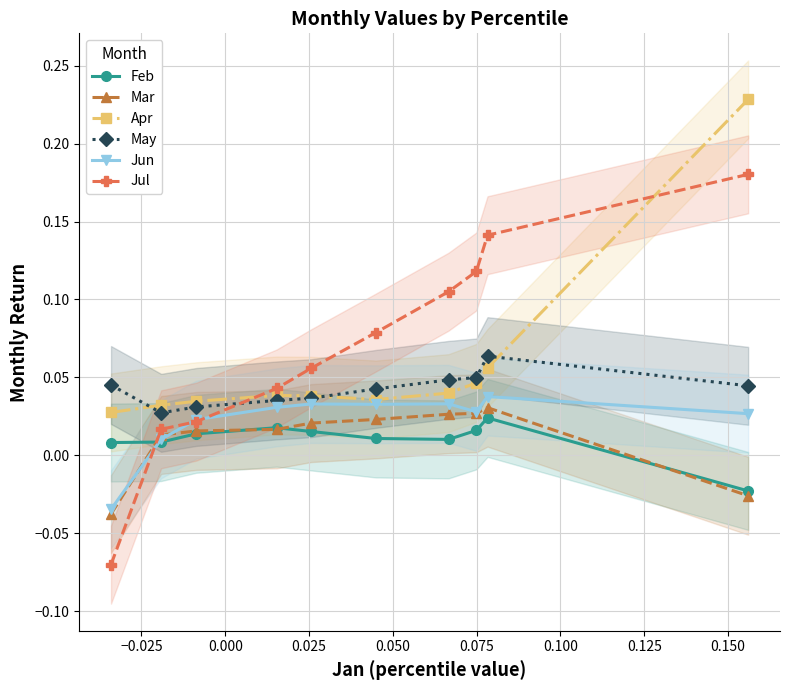

How many Mar values are between 0 and 1?

8